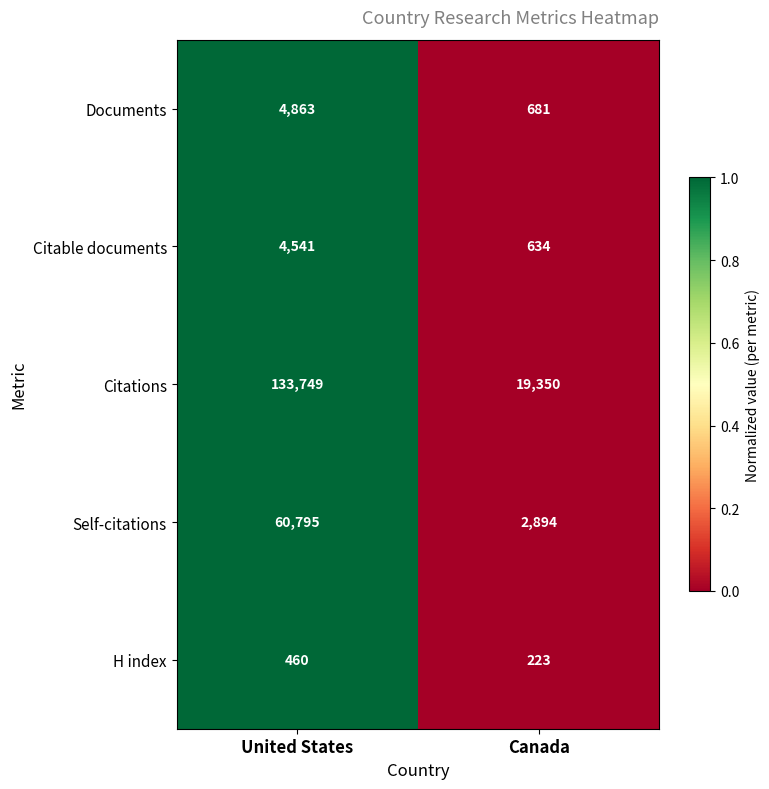

Where is H index nearest to the value 341?

Canada